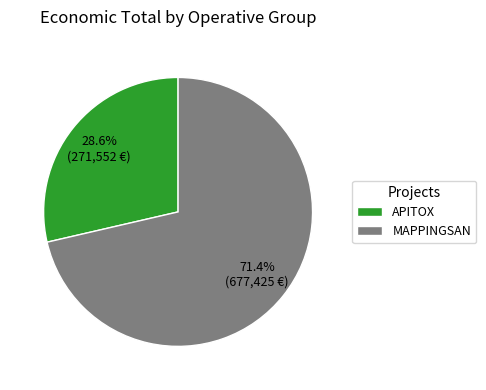

Is it true that MAPPINGSAN is 71% of the pie?

True